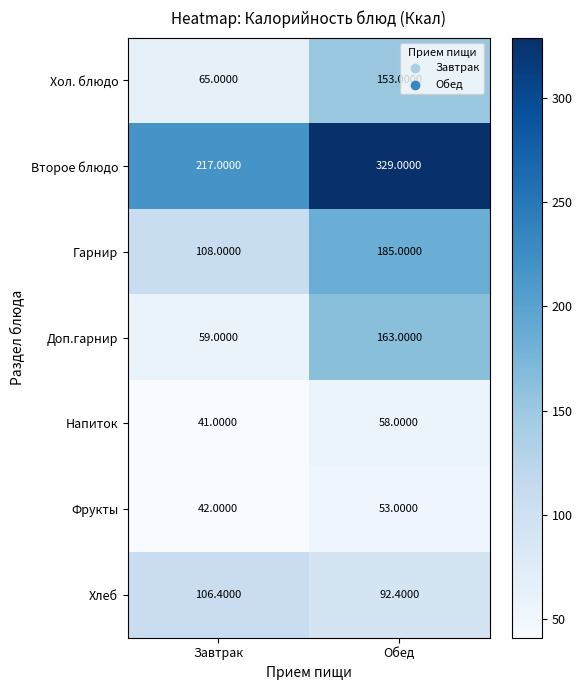

At which label is Фрукты closest to 47?

Завтрак